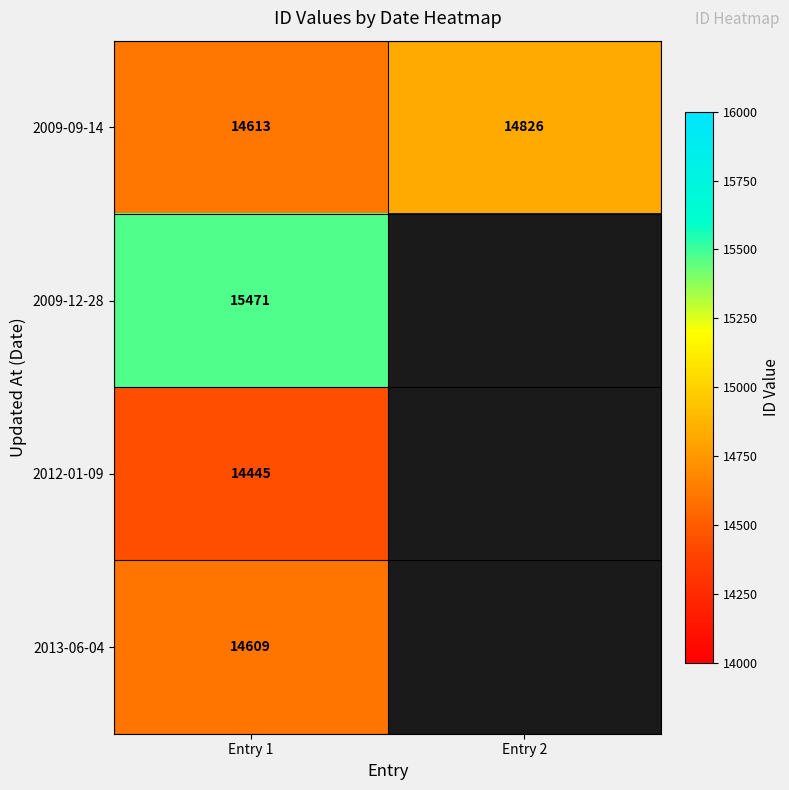

At which label does 2009-09-14 reach its minimum?

Entry 1